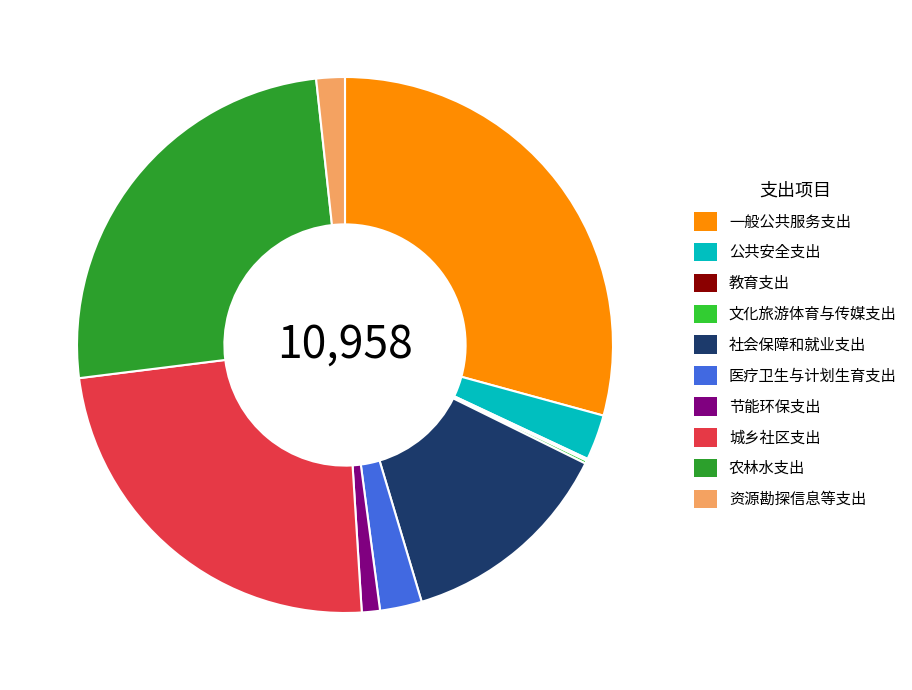

Which has a higher value, 医疗卫生与计划生育支出 or 一般公共服务支出?

一般公共服务支出